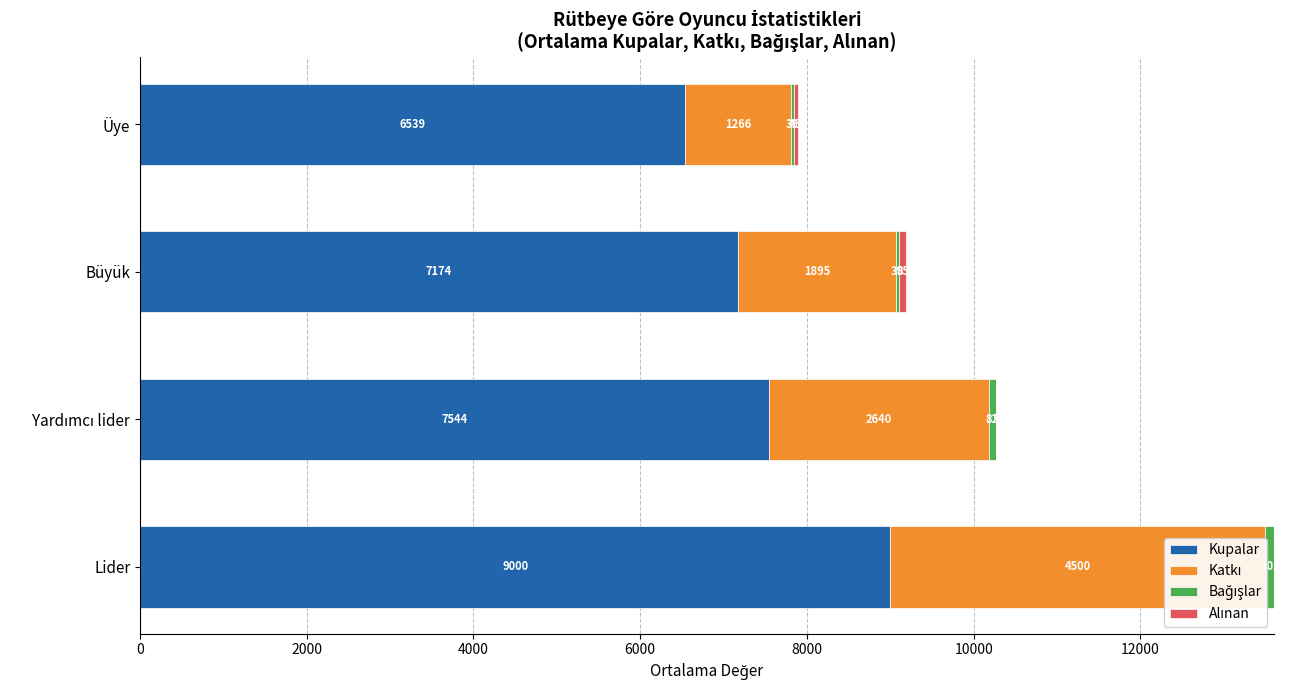

Read the Alınan value at Üye, to the nearest 10.

40